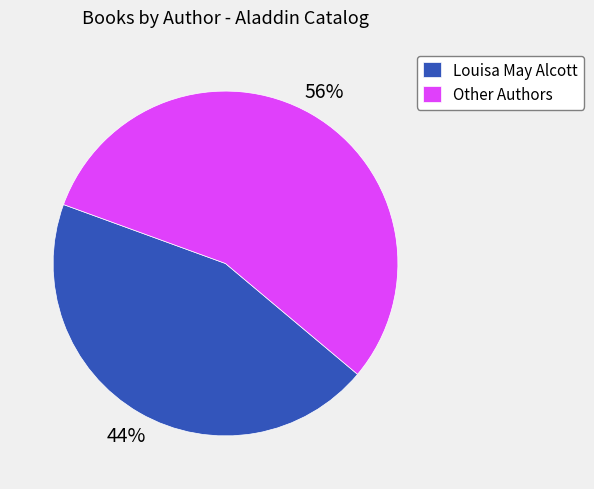

The Louisa May Alcott slice represents 44% of the pie. True or false?

True